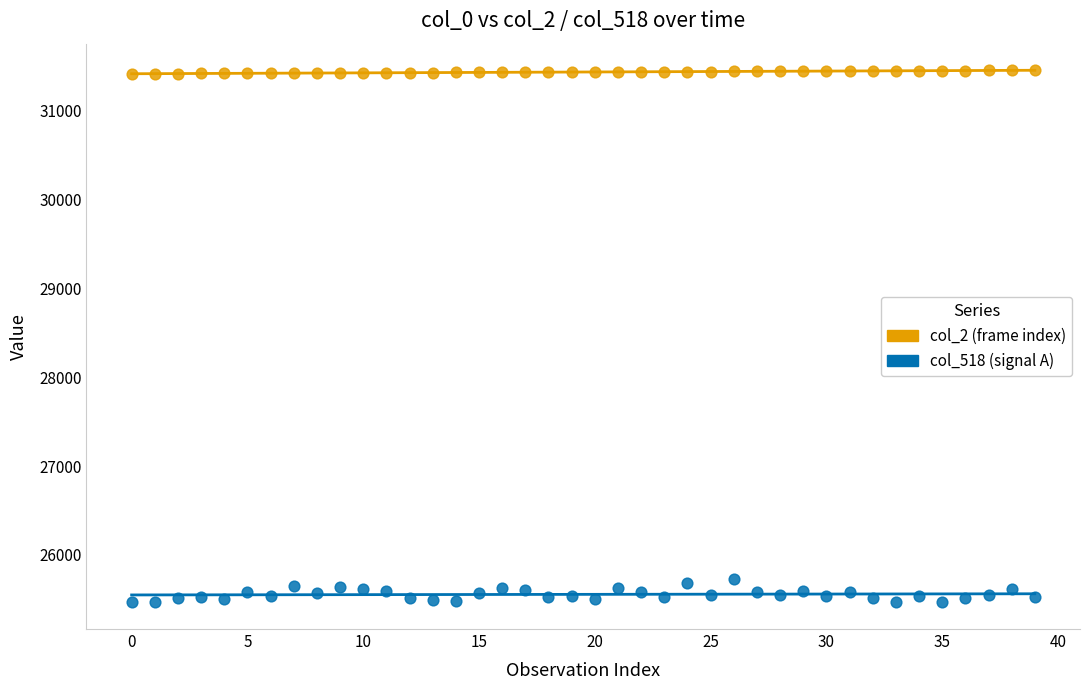

Which series contains the highest Y value?

col_2 (frame index)